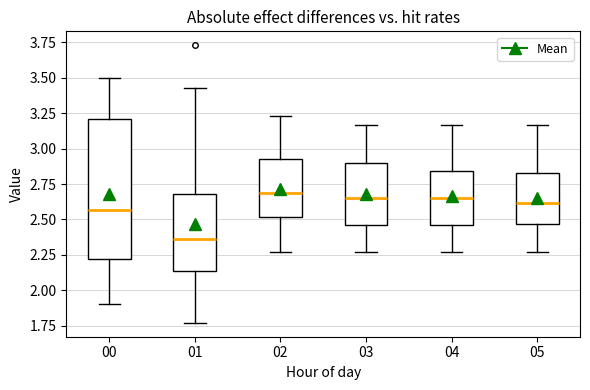

Reading left to right, read every box against the y-axis: the position of its median line, the range the box covers, and the ends of its whiskers. The values are not printed on the chart, so give them approximately, as read against the axis.

00: median 2.55, box 2.20 to 3.20, whiskers 1.90 to 3.50
01: median 2.35, box 2.15 to 2.70, whiskers 1.75 to 3.45
02: median 2.70, box 2.50 to 2.95, whiskers 2.25 to 3.25
03: median 2.65, box 2.45 to 2.90, whiskers 2.25 to 3.15
04: median 2.65, box 2.45 to 2.85, whiskers 2.25 to 3.15
05: median 2.60, box 2.45 to 2.85, whiskers 2.25 to 3.15